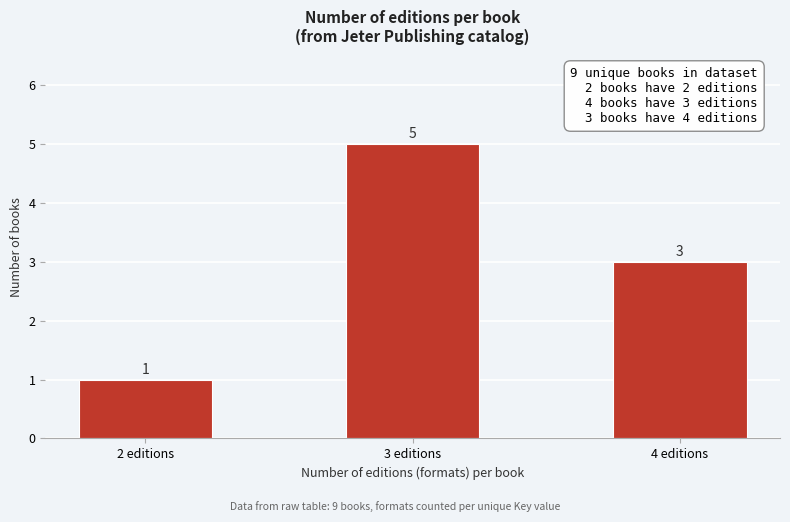

Reading left to right, extract all data points from this chart.

2 editions=1	3 editions=5	4 editions=3